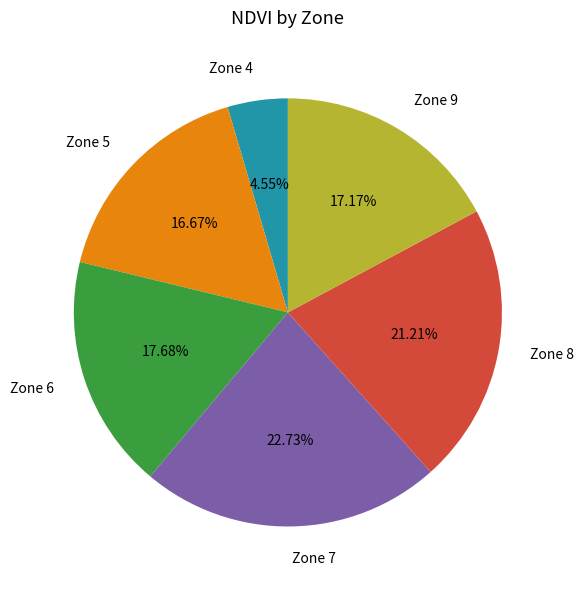

Rank the categories by value from lowest to highest.

Zone 4, Zone 5, Zone 9, Zone 6, Zone 8, Zone 7